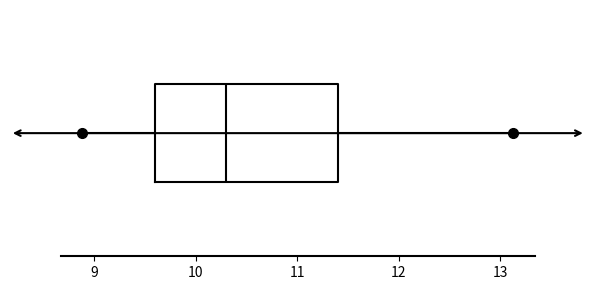

Read this box plot against the x-axis: the position of the median line, the range covered by the box, and the ends of both whiskers. The values are not printed on the chart, so give them approximately, as read against the axis.

median 10.3, box 9.6 to 11.4, whiskers 8.9 to 13.1